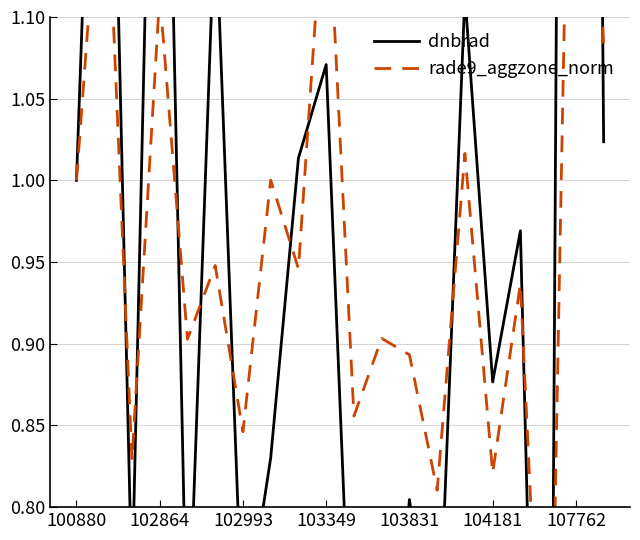

What is the average value of the dnbrad series?

1.0